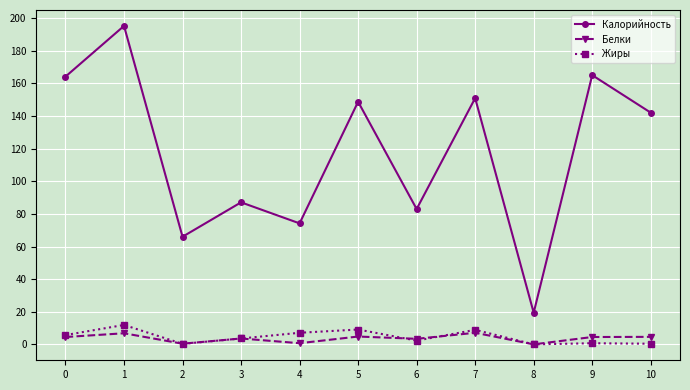

What is the total value across all series at 6?

88.7